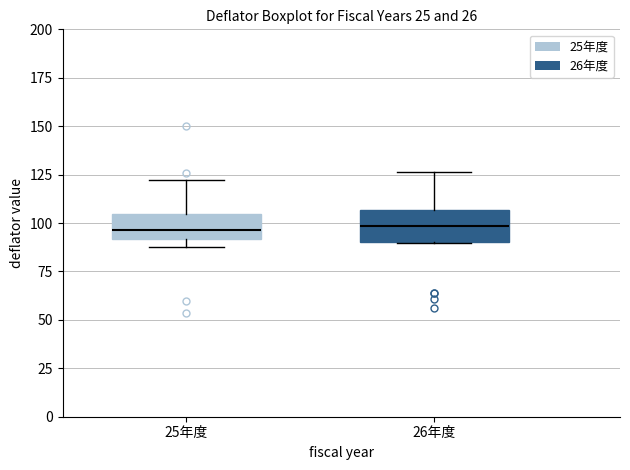

Where is the lower edge of the box for 25年度 on the y-axis? The values are not printed on the chart, so give them approximately, as read against the axis.

90